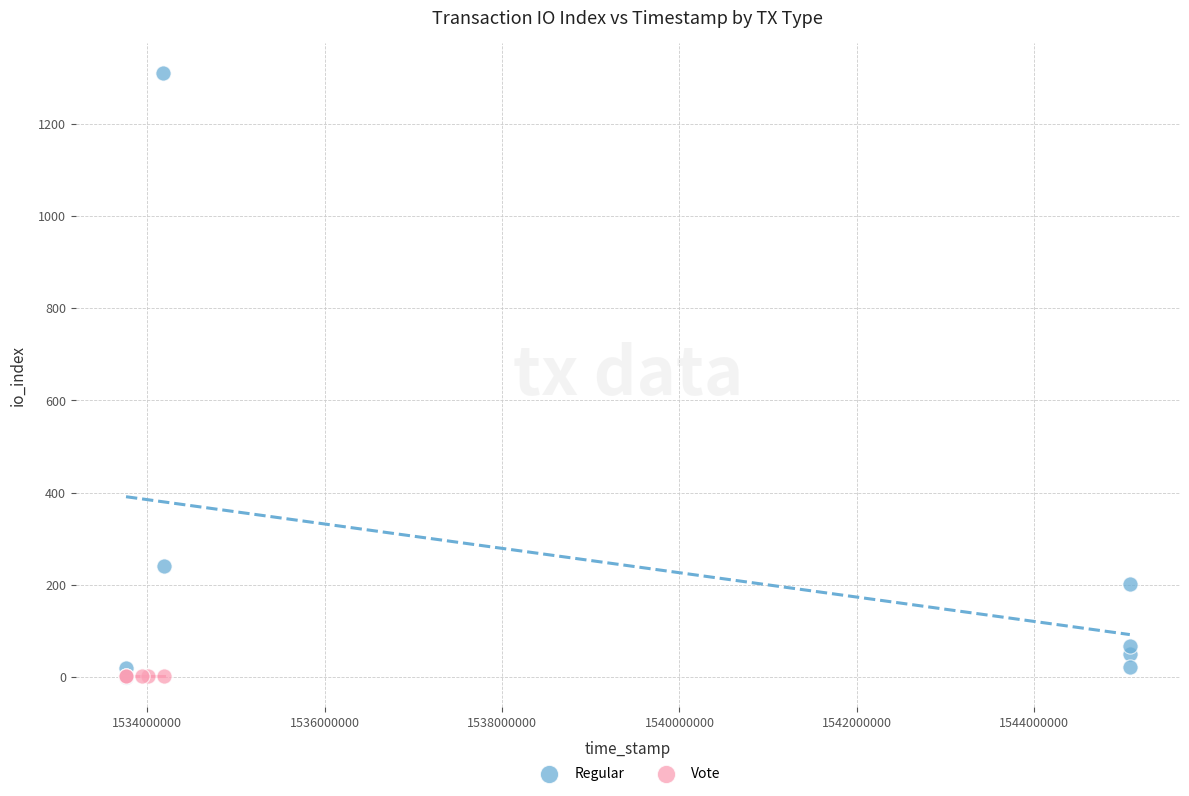

Which series contains the highest Y value?

Regular